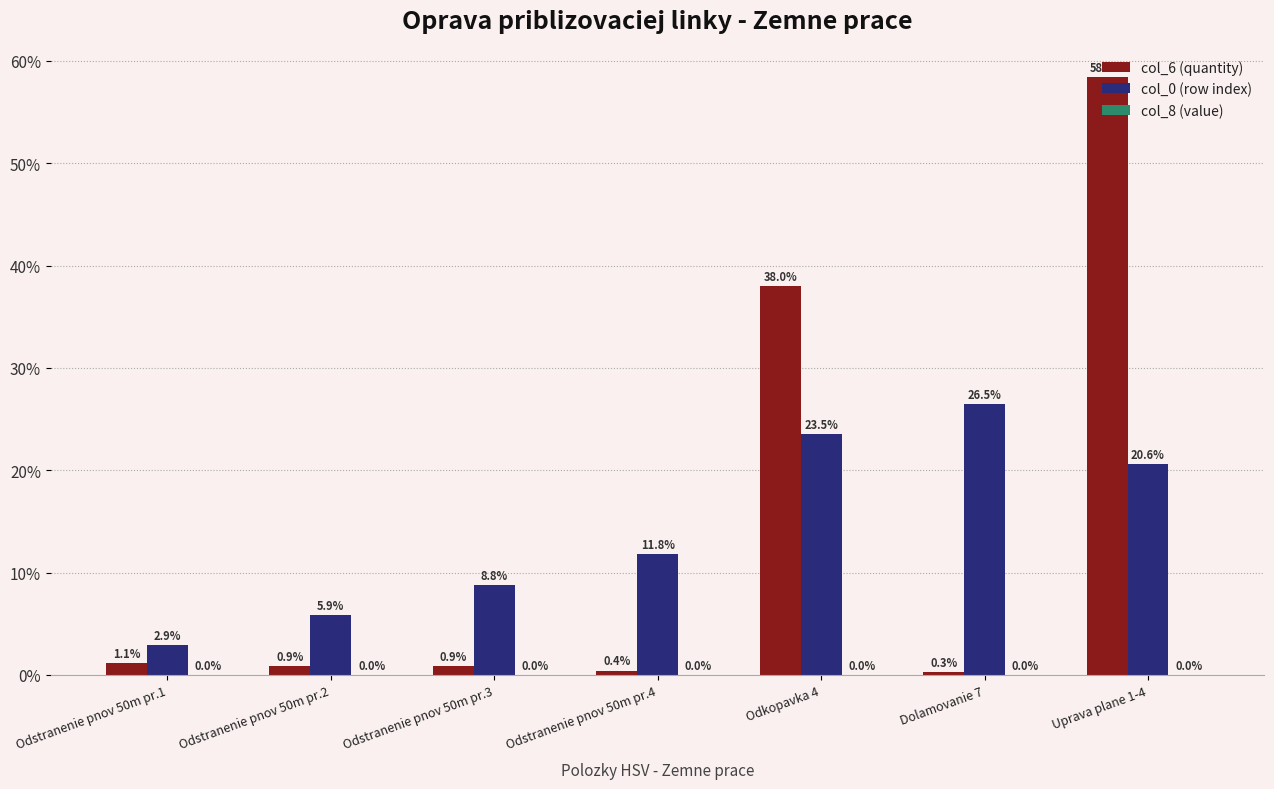

What position from the right is Uprava plane 1-4?

1